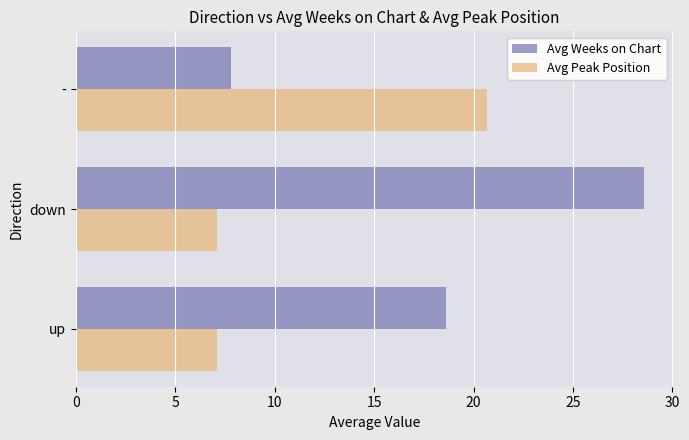

What are all the series names shown in the legend?

Avg Weeks on Chart, Avg Peak Position